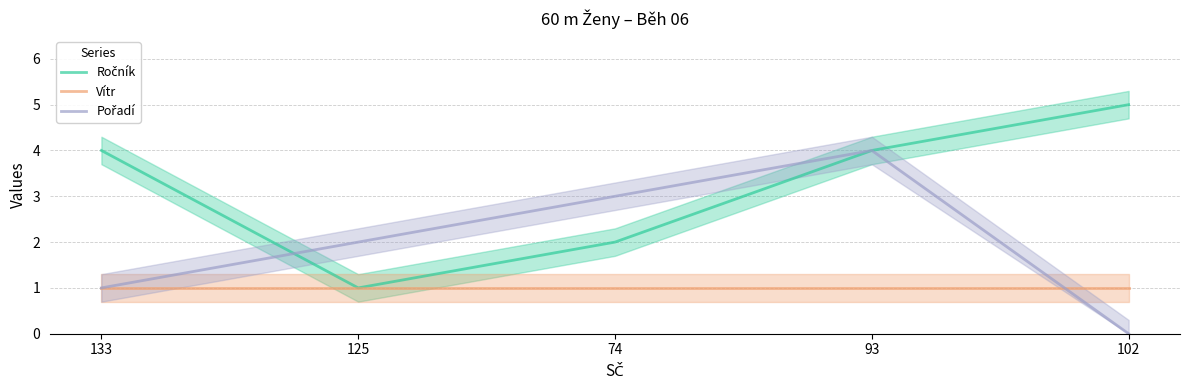

True or false: Ročník has more than 1 interior local peaks.

False